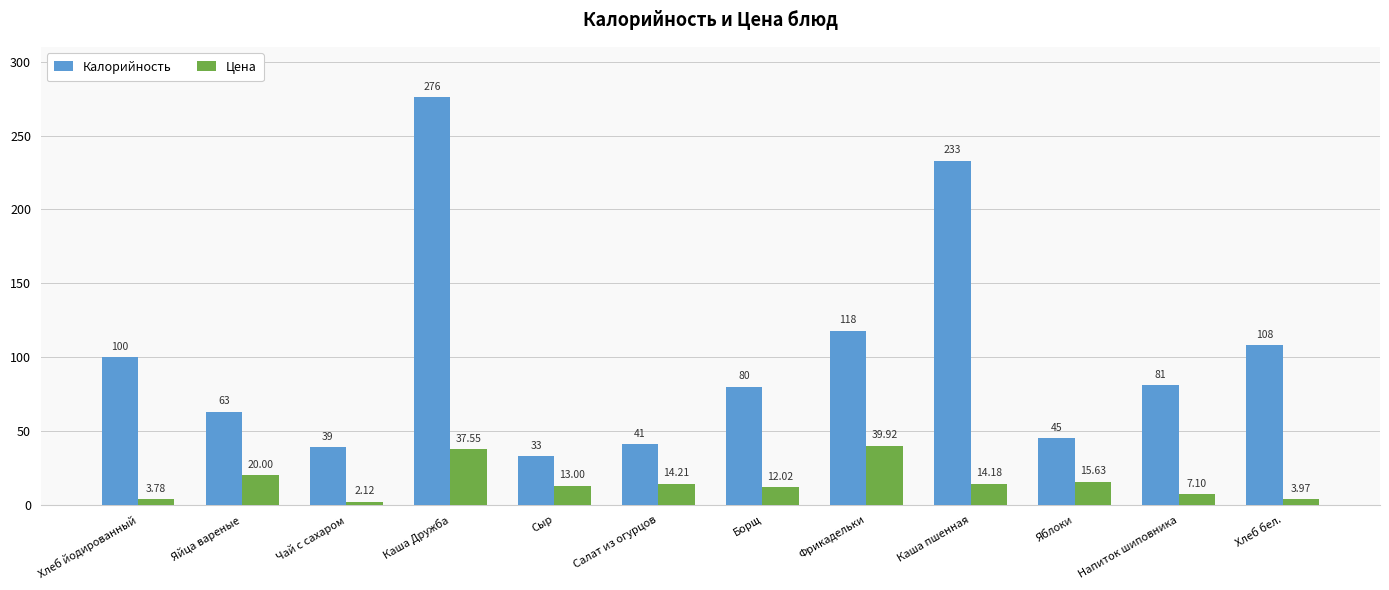

The Калорийность series shows 187.9 at Хлеб бел.. True or false?

False